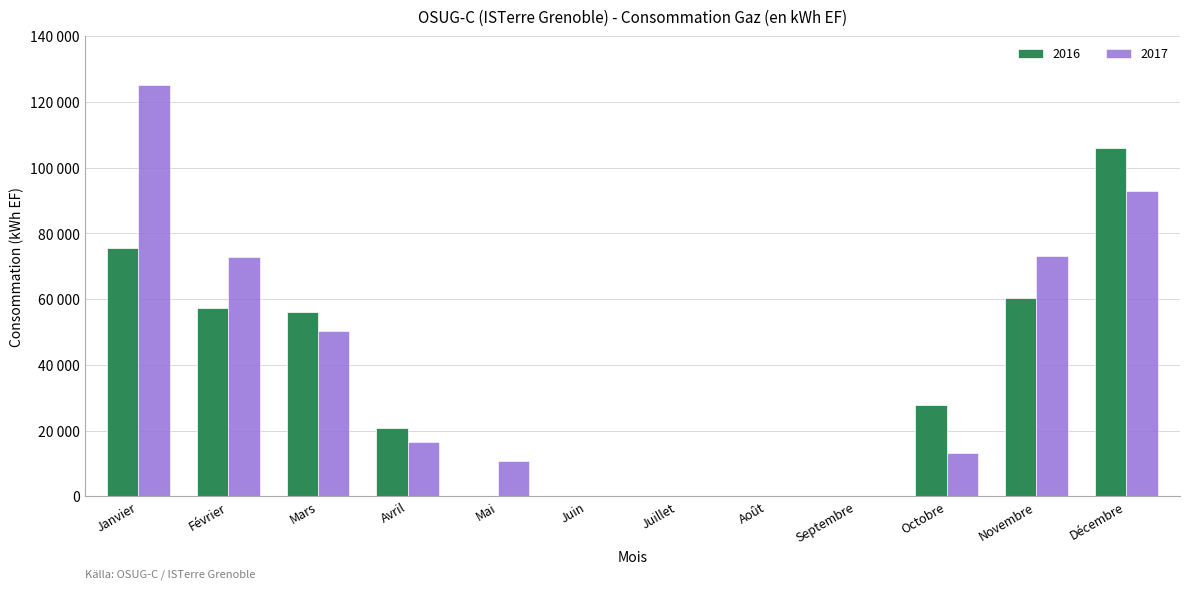

What are all the series names shown in the legend?

2016, 2017